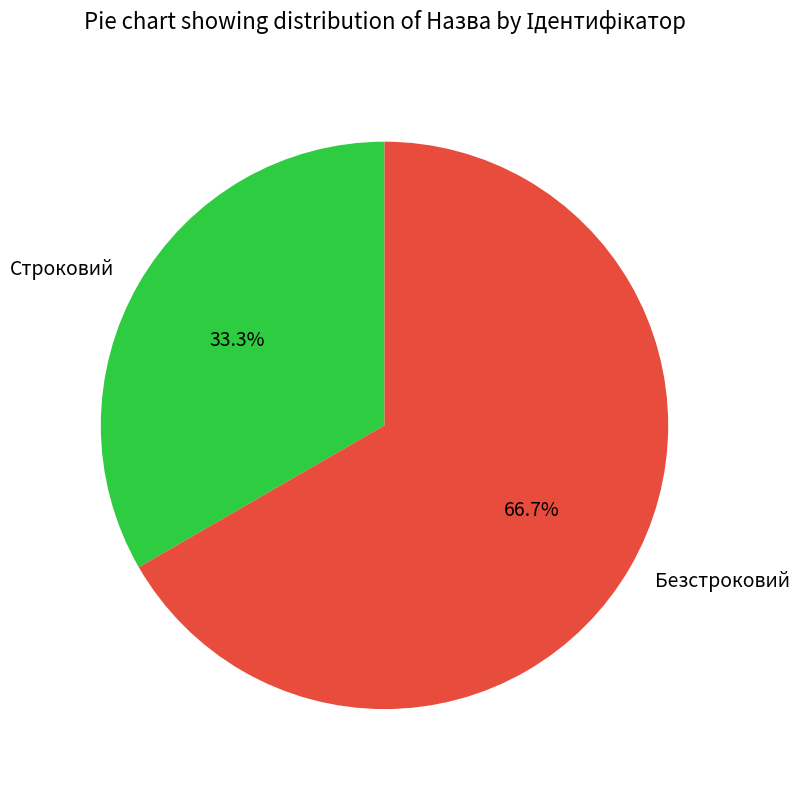

To the nearest percent, what portion does Безстроковий represent?

67%